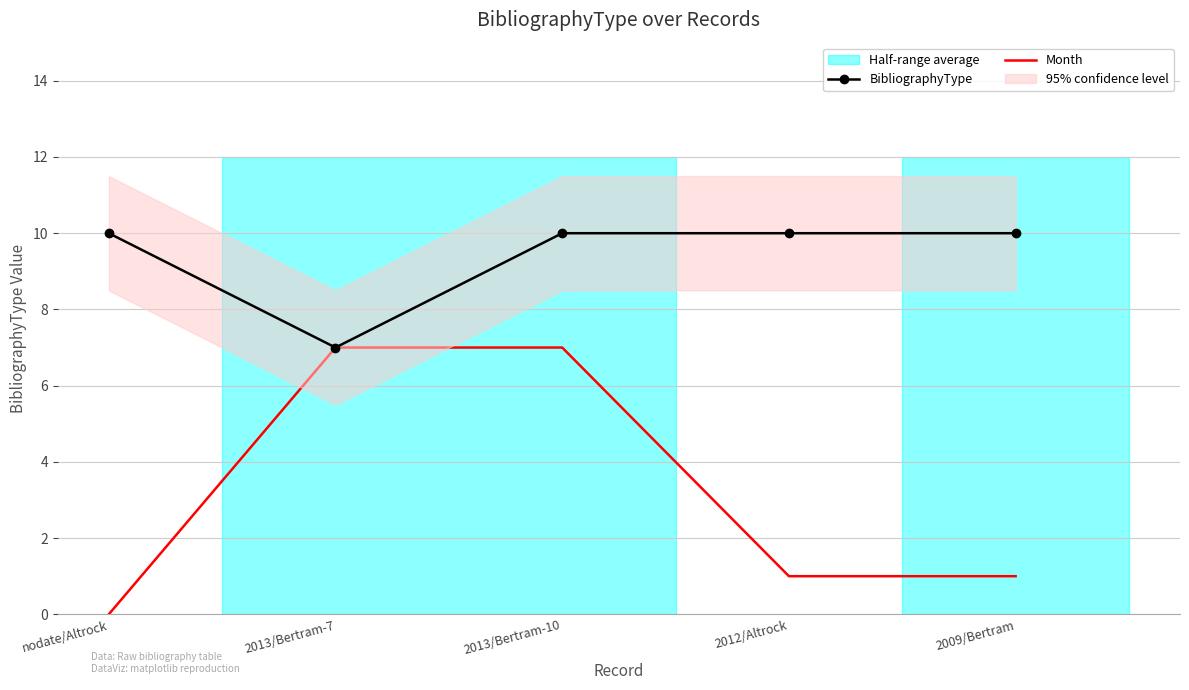

The value of BibliographyType at 2009/Bertram is 4. True or false?

False